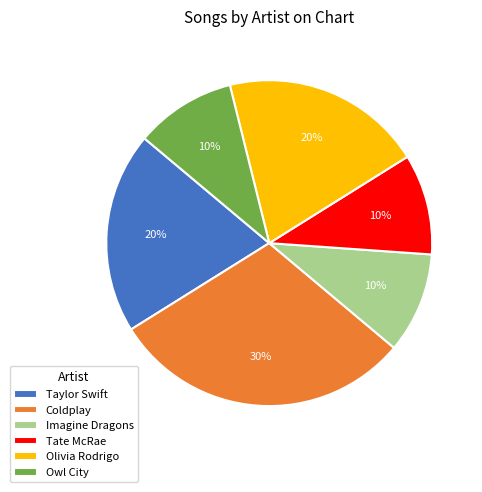

Is there a majority slice in this chart?

No